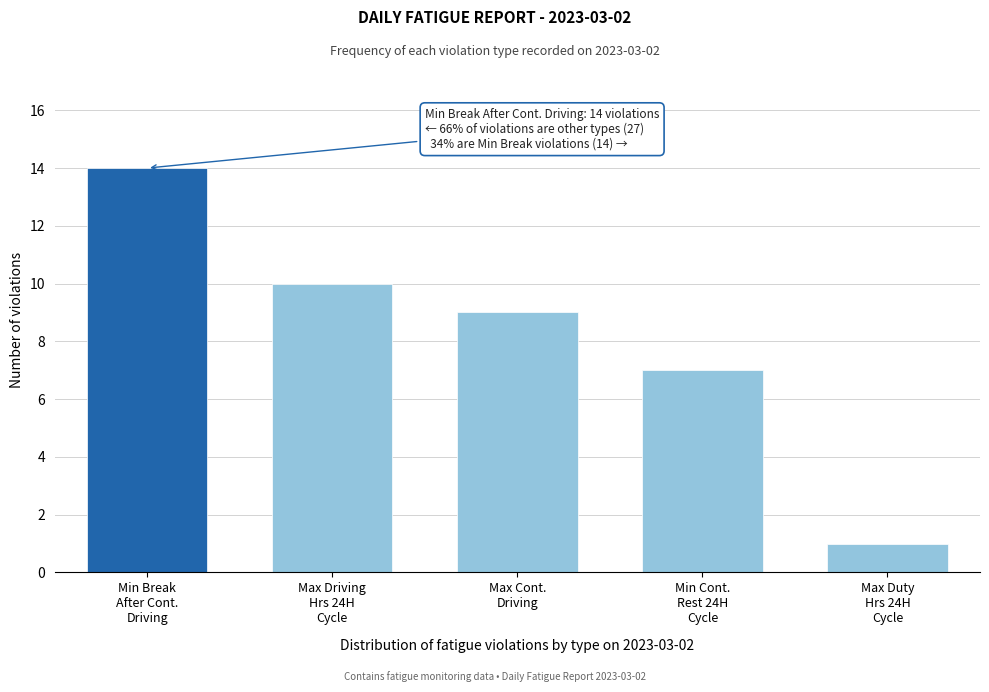

Reading left to right, what are all the values shown in this chart?

14	10	9	7	1